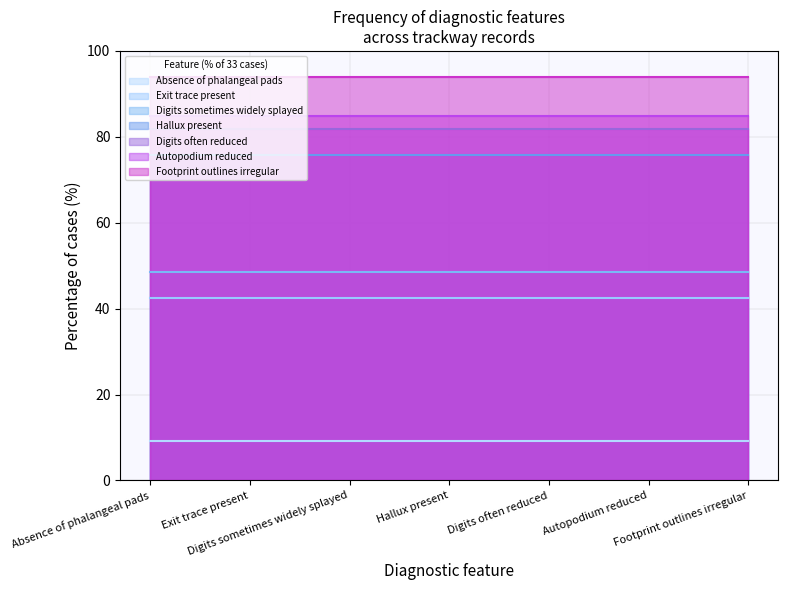

What is the approximate value at Hallux present?

75.8